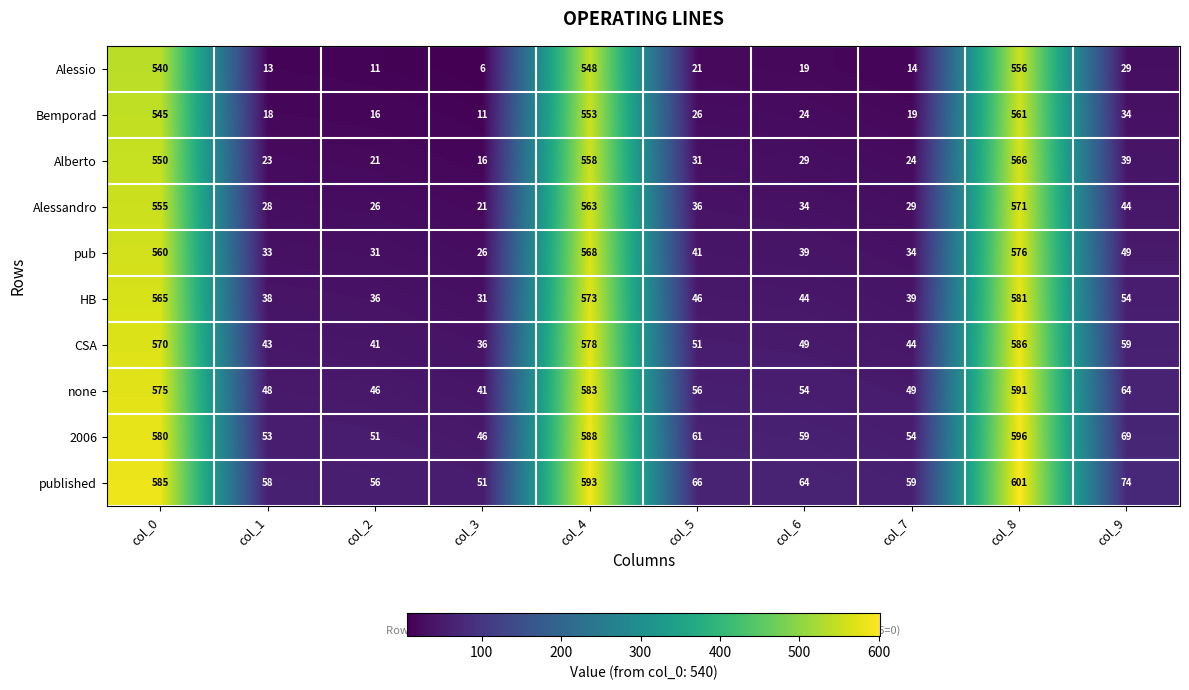

At which category does the chart reach its minimum across all series?

col_3